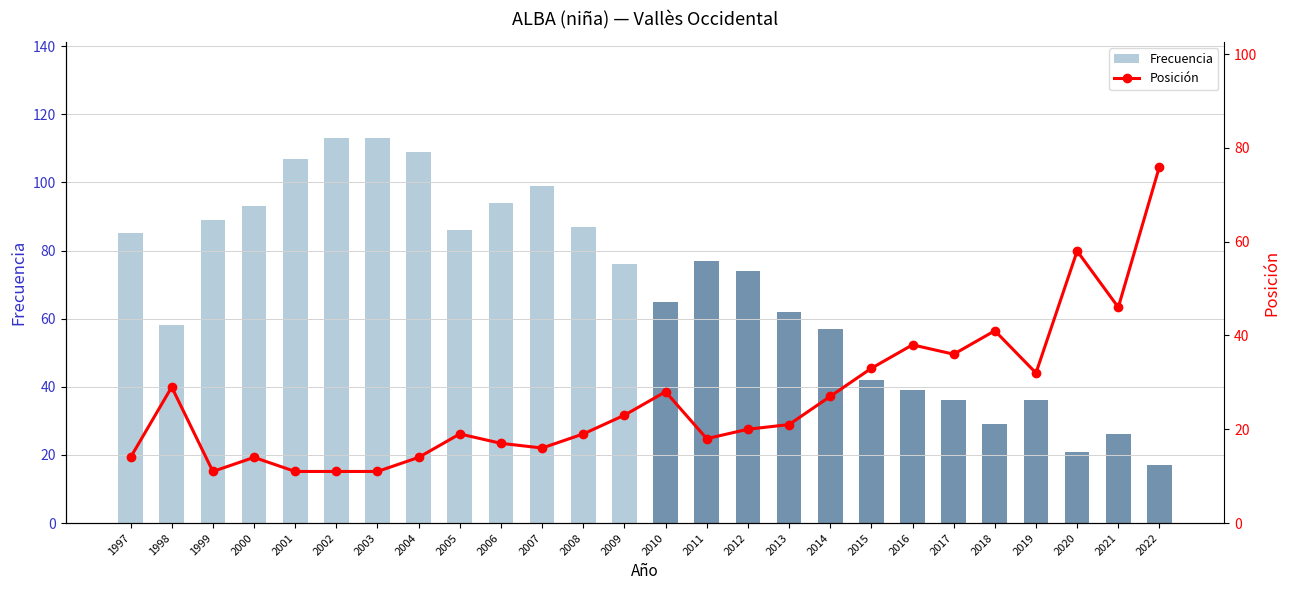

What is the value of the Frecuencia bar at the 13th from the left?

76